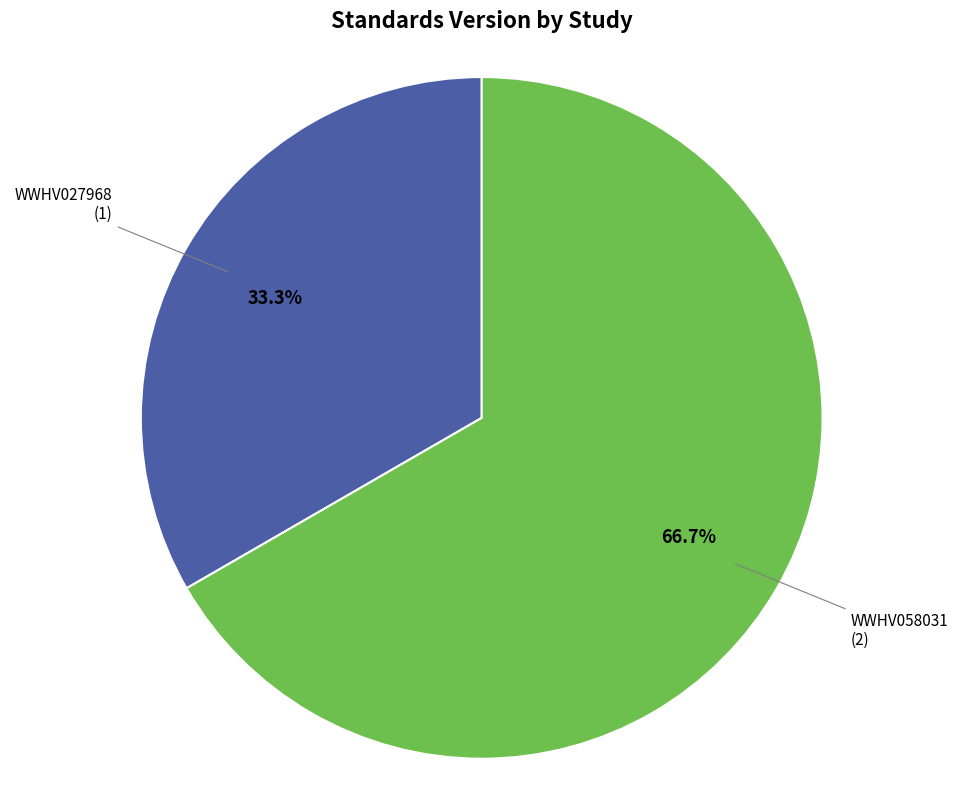

Is there a majority slice in this chart?

Yes